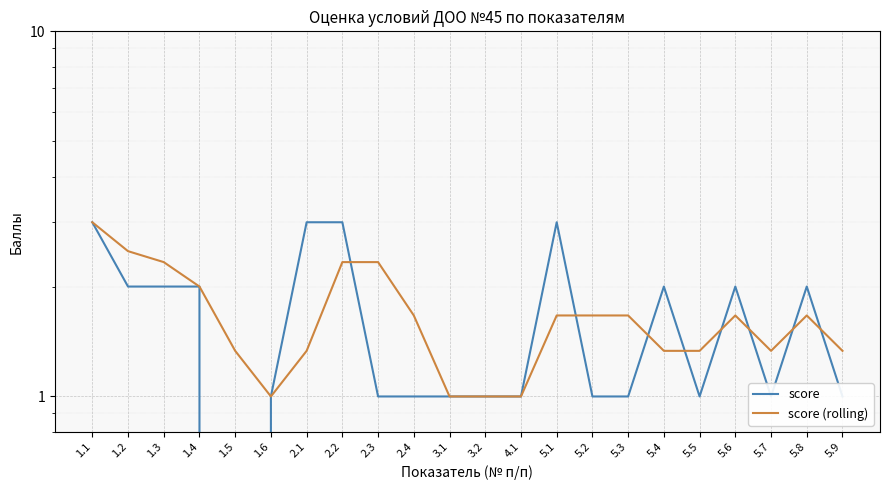

How many data points in score are above 1?

10